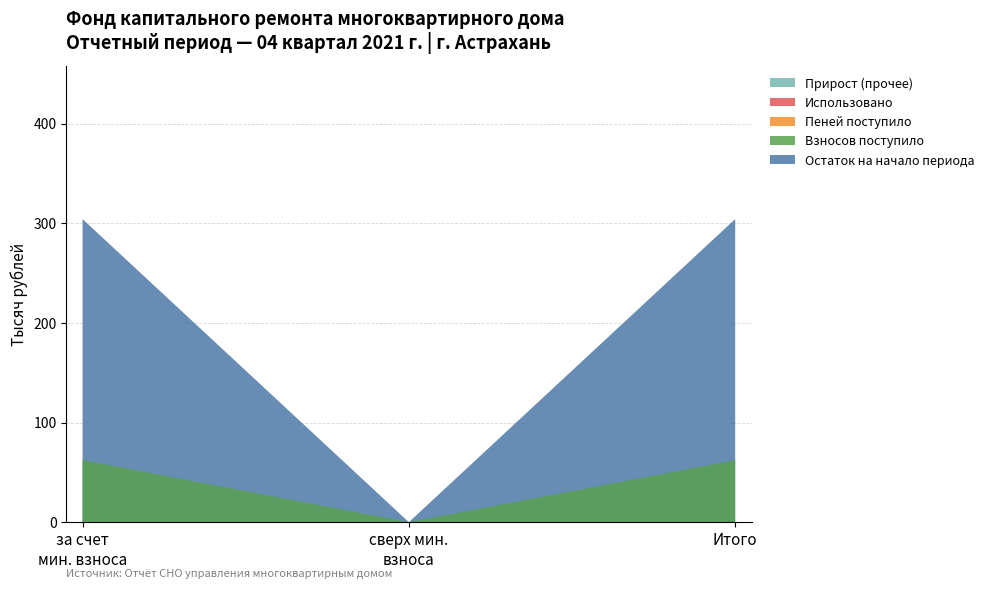

True or false: взносов and сверх минимального размера взноса intersect in this chart.

False